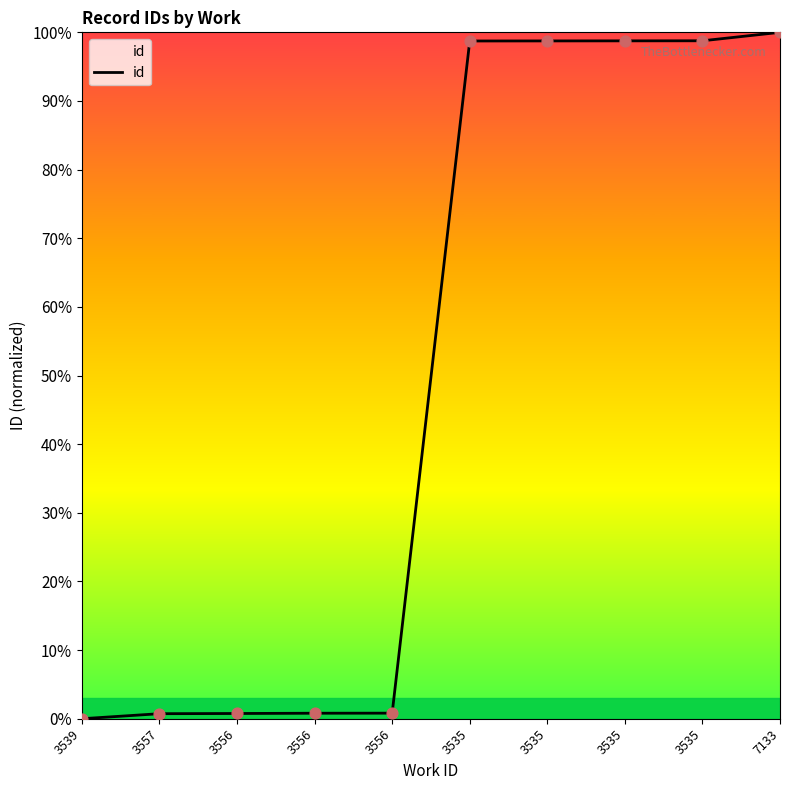

Is this an area chart (filled region under the line)?

Yes